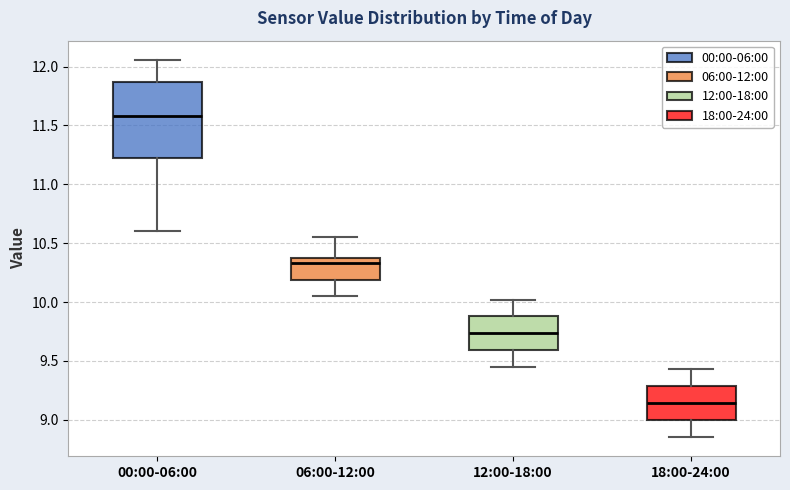

Which box's median line is the highest?

00:00-06:00